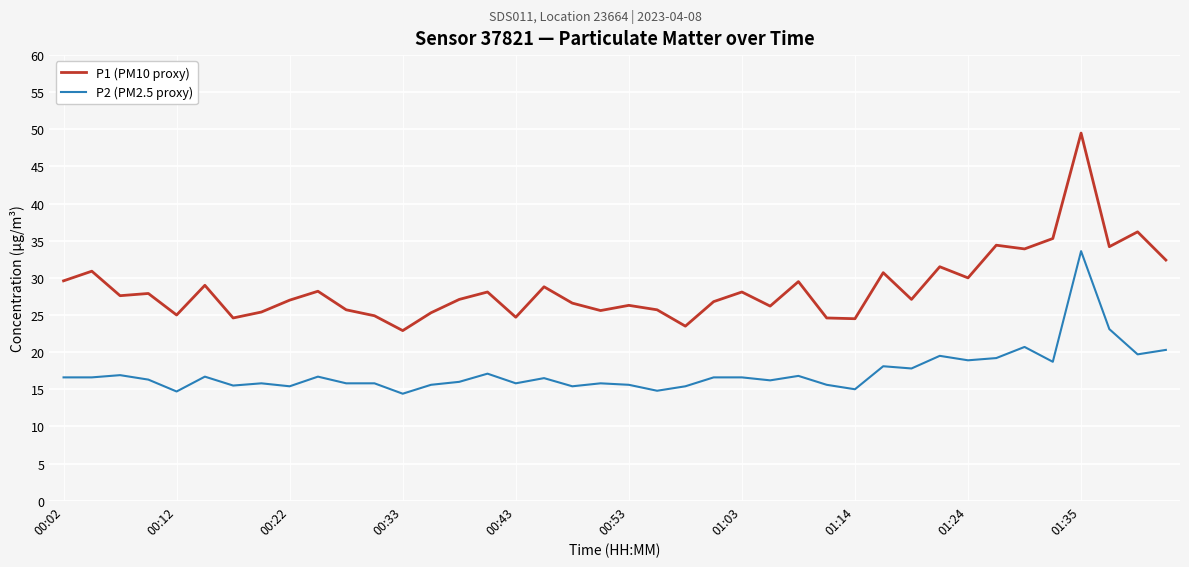

What is the minimum value shown in the chart?

14.4